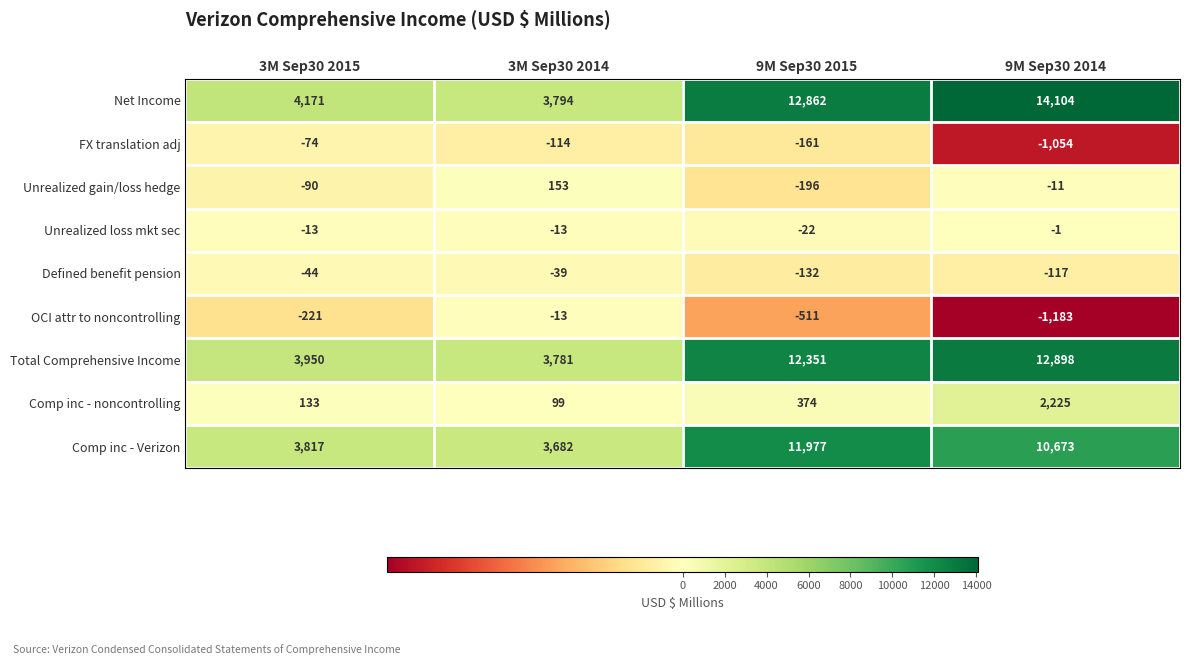

What is the minimum value shown in the chart?

-1183